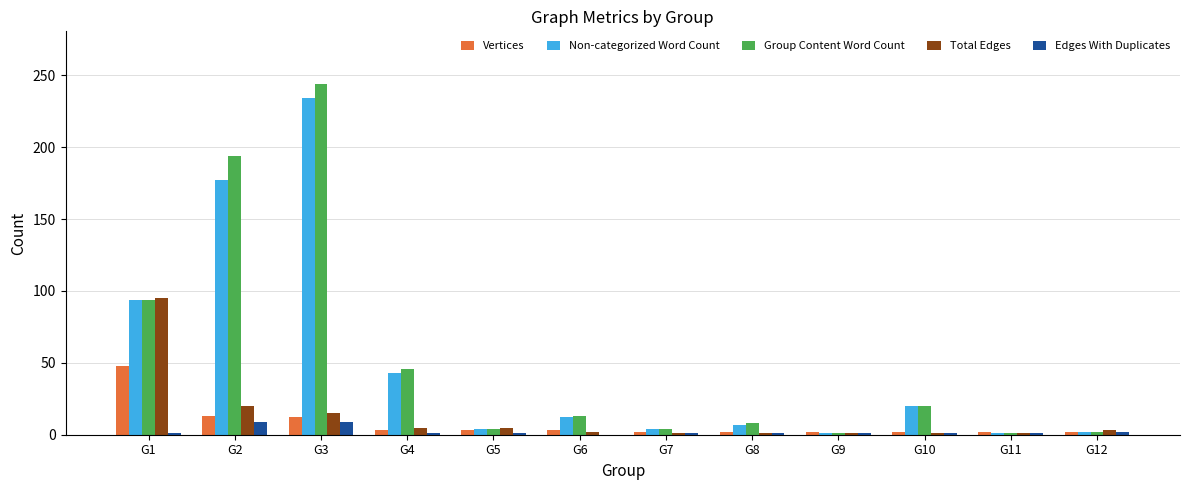

Is the value of Vertices at G8 greater than the value of Group Content Word Count at G2?

No